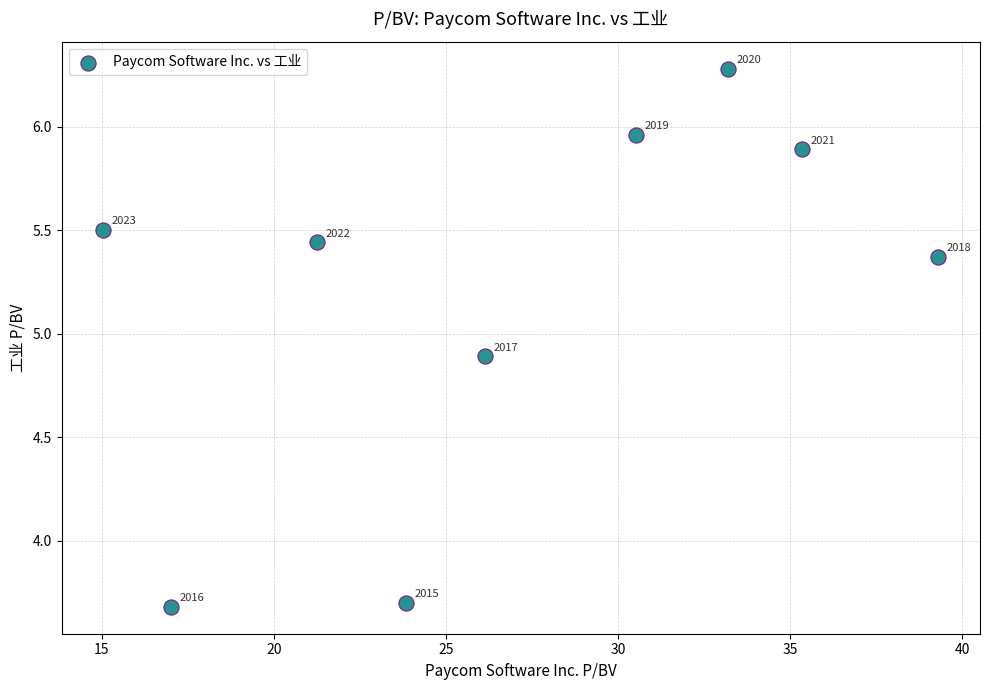

What Y value in the scatter plot is closest to 4?

3.7